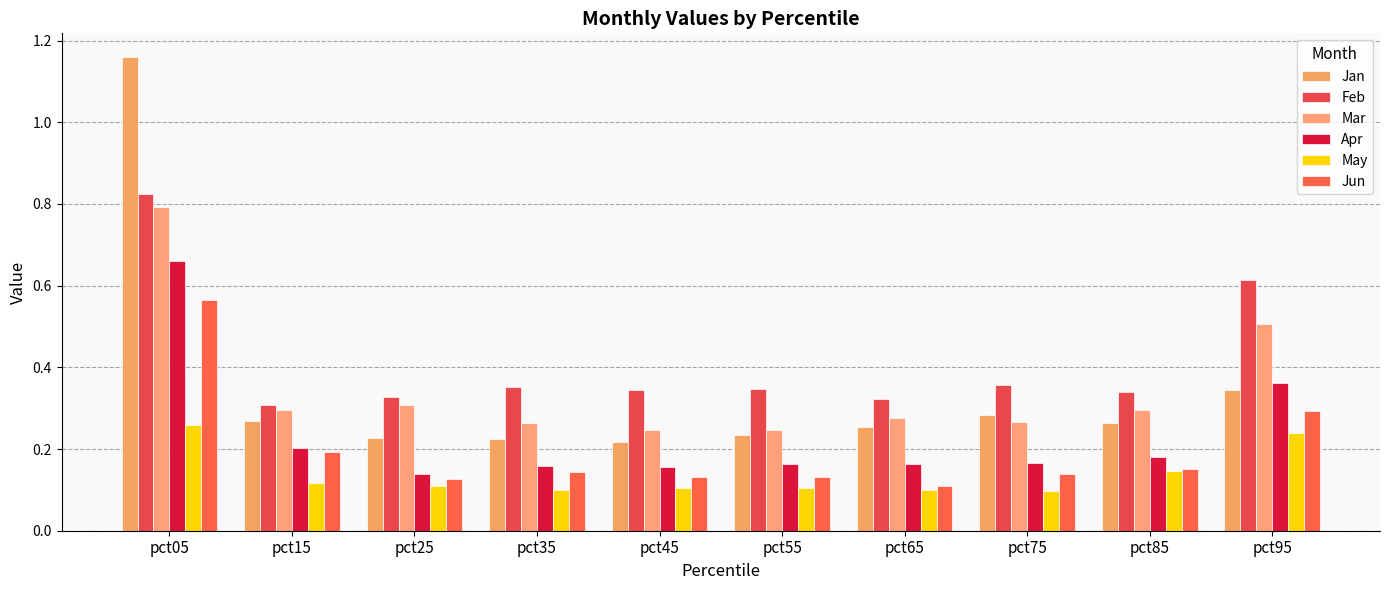

Which series has the largest range (max minus min)?

Jan